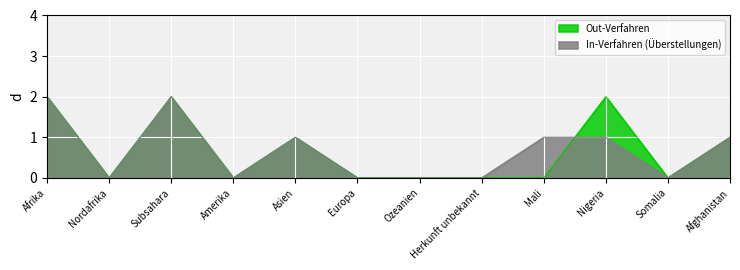

Between which two adjacent categories do In-Verfahren (Überstellungen) and Out-Verfahren first intersect?

Mali and Nigeria